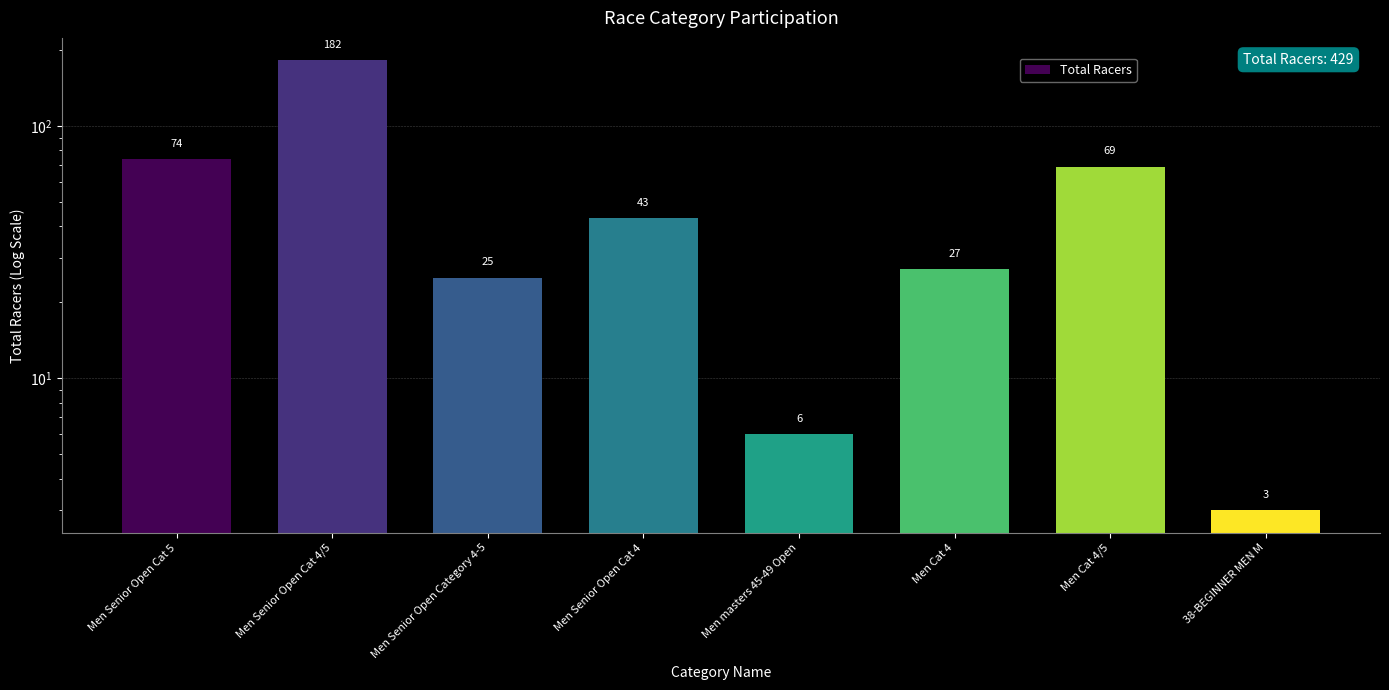

The value at Men Senior Open Category 4-5 is 13. True or false?

False